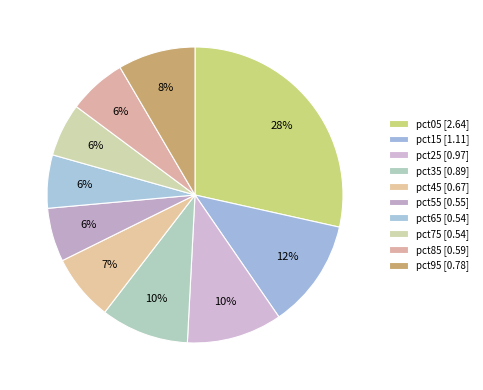

How many slices are in this pie chart?

10